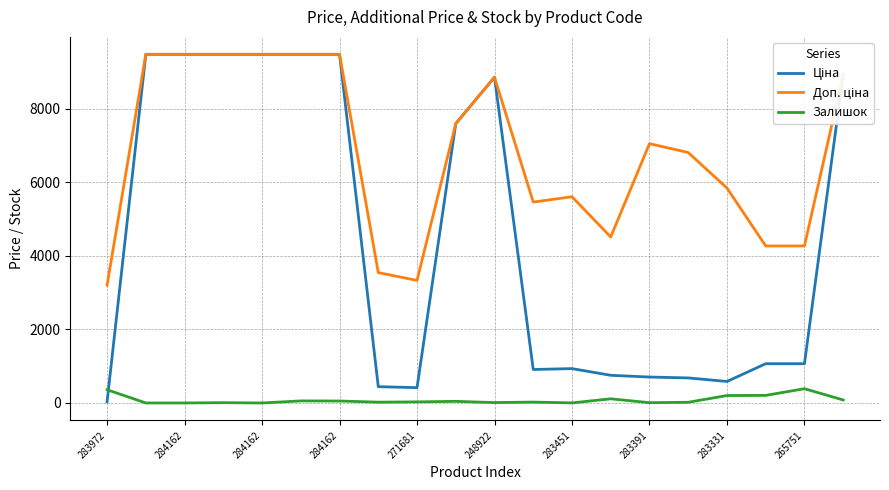

What is the maximum value for Залишок?

388.0